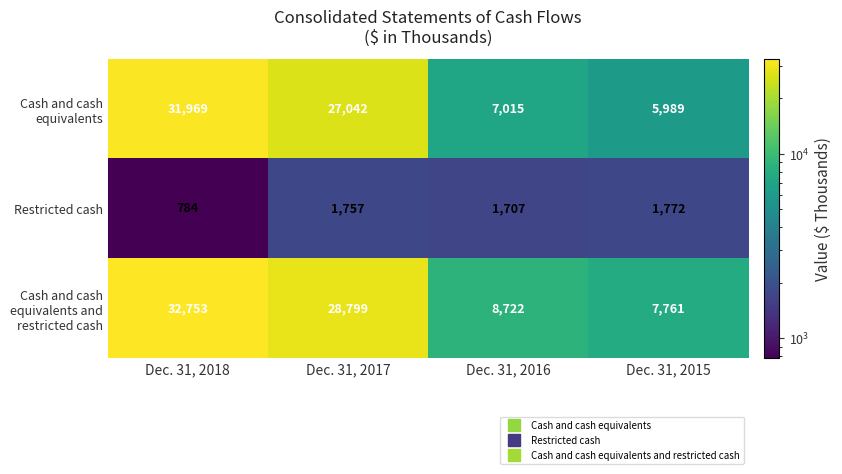

What is the highest value of the Restricted cash series?

1772